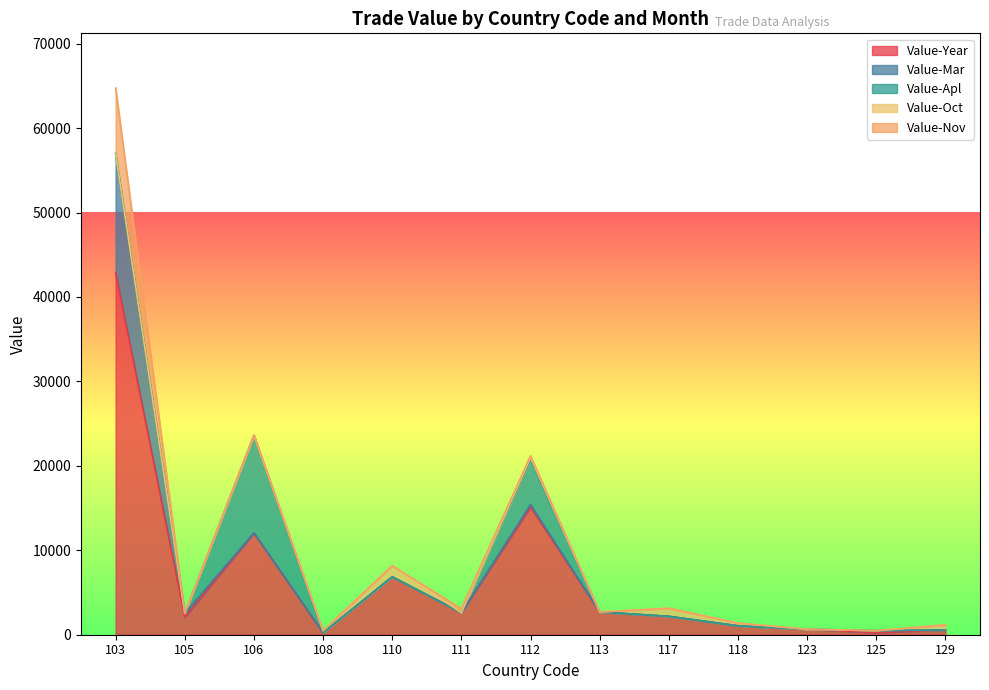

At which category is the sum across all series the highest?

103